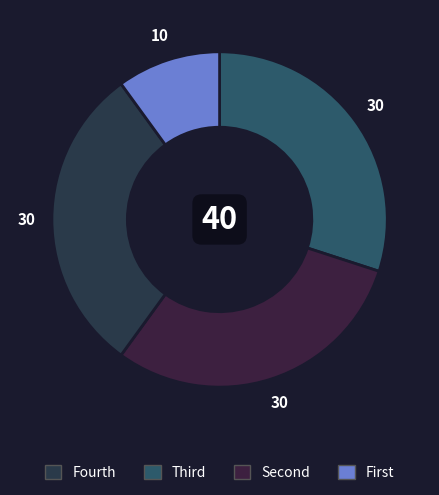

How many segments does this pie chart have?

4